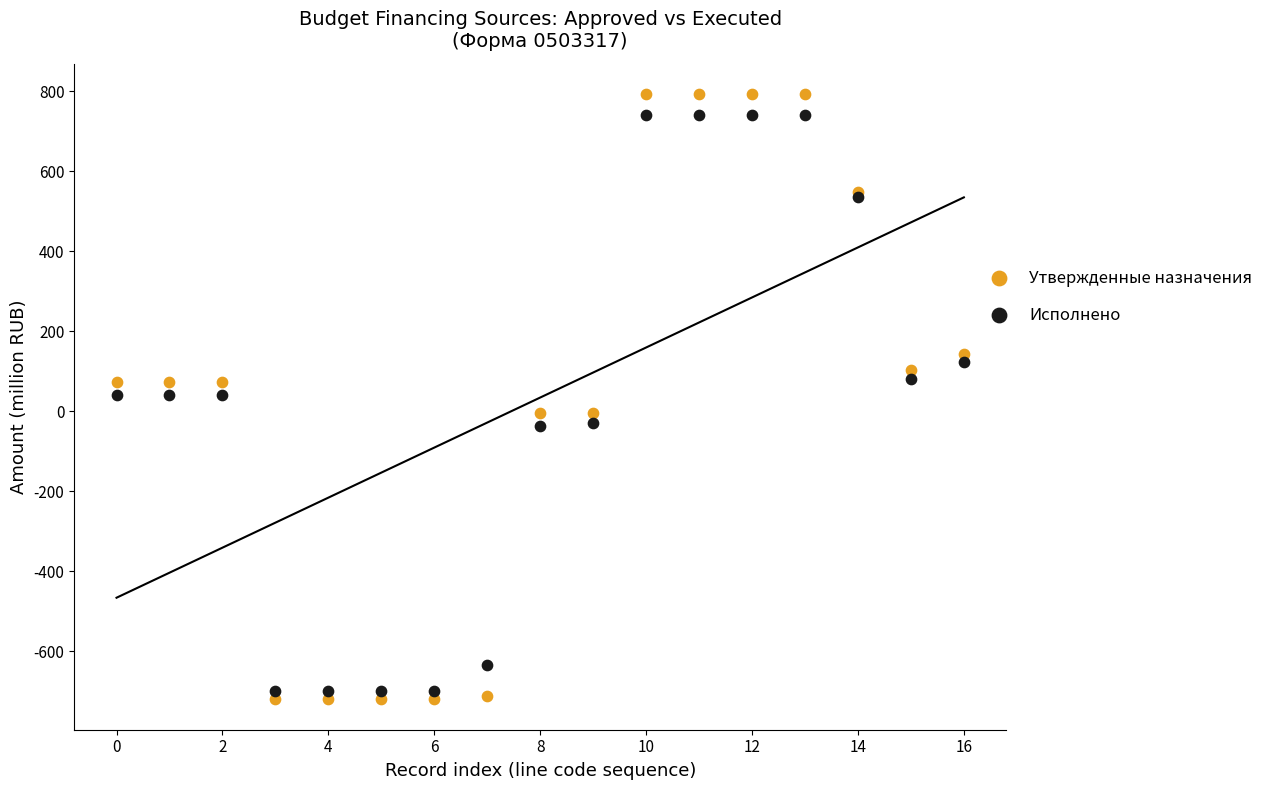

Which series has the widest spread of Y values?

Утвержденные назначения